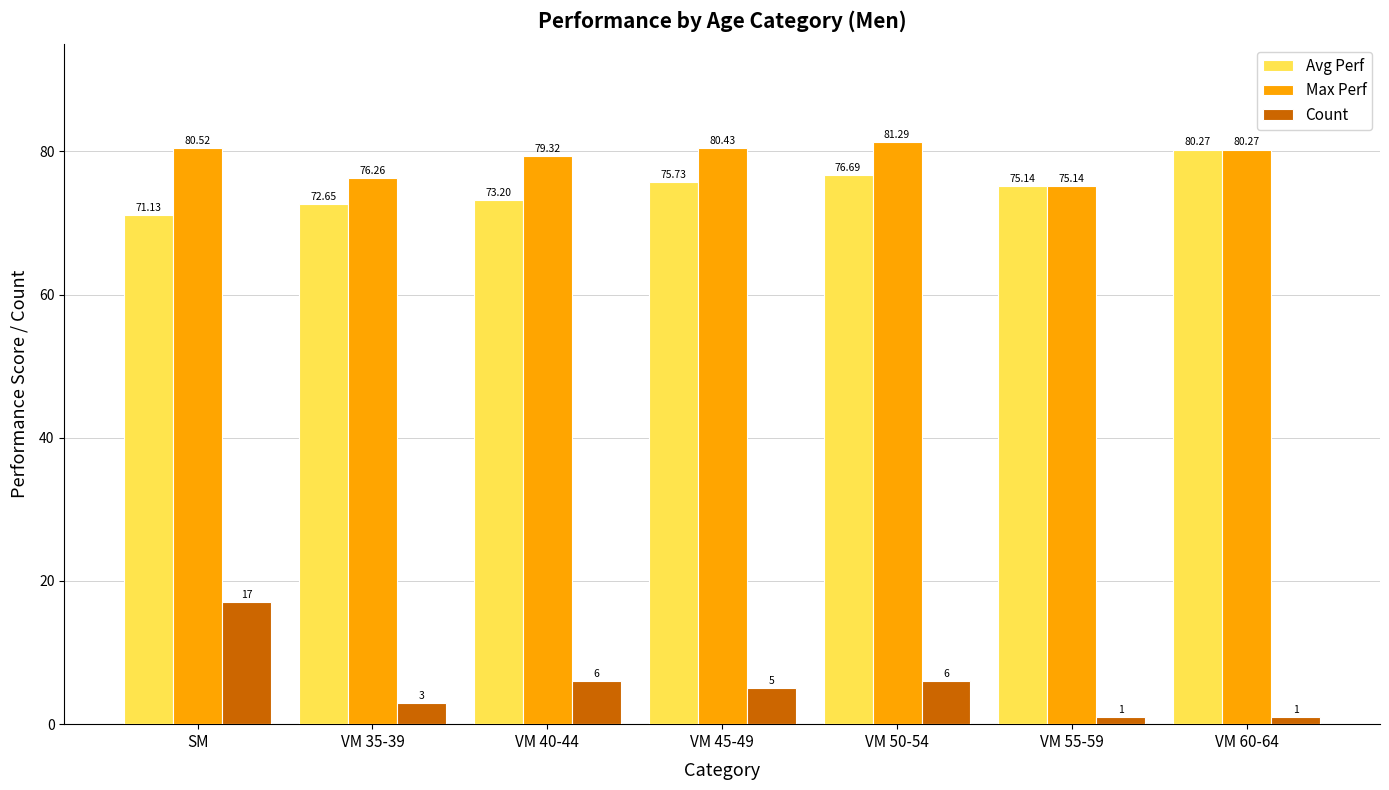

Does the chart contain stacked bars?

No